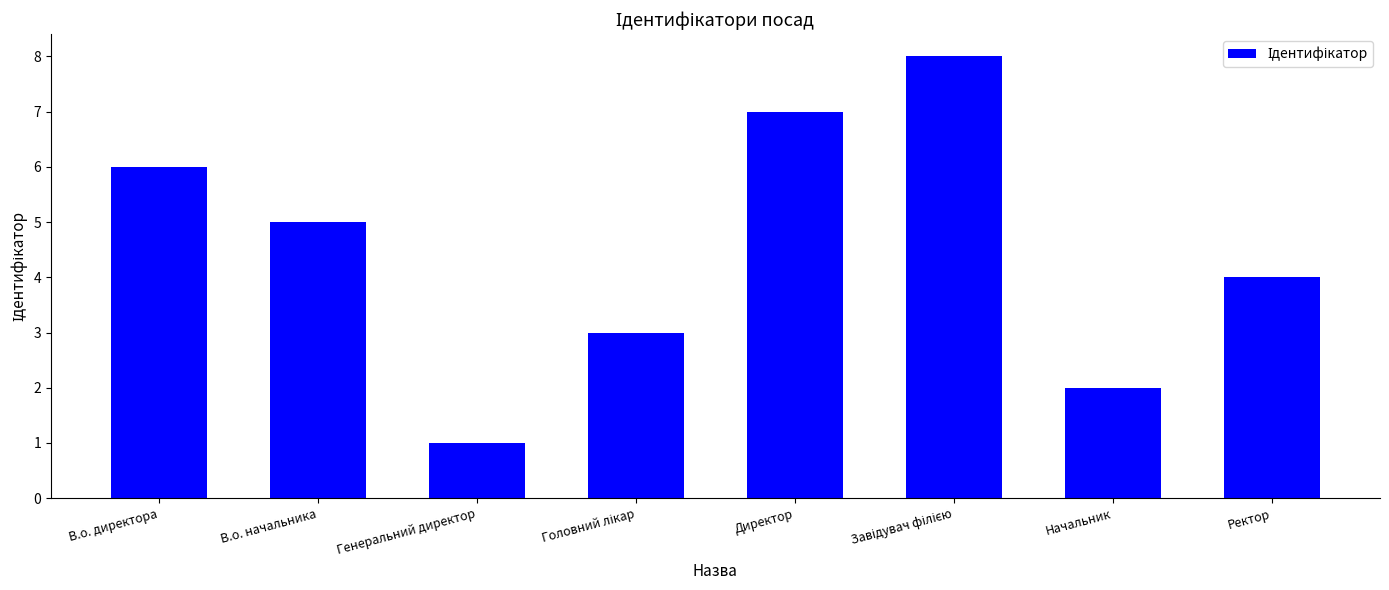

What is the greatest value displayed?

8